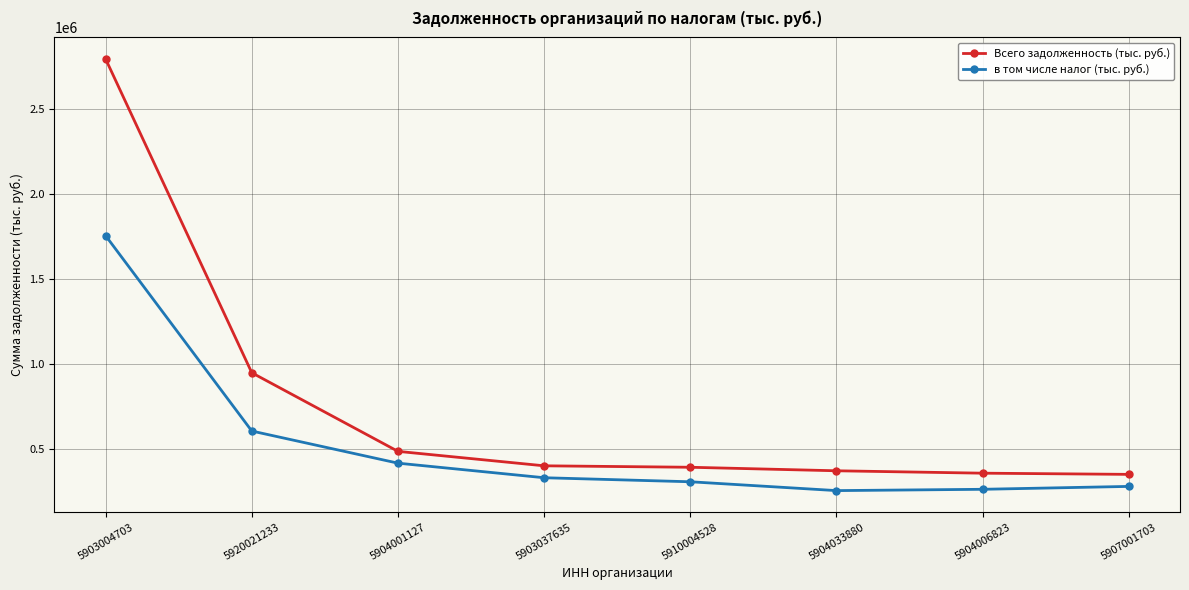

What is the spread (max minus min) of values at 5903037635?

70148.7